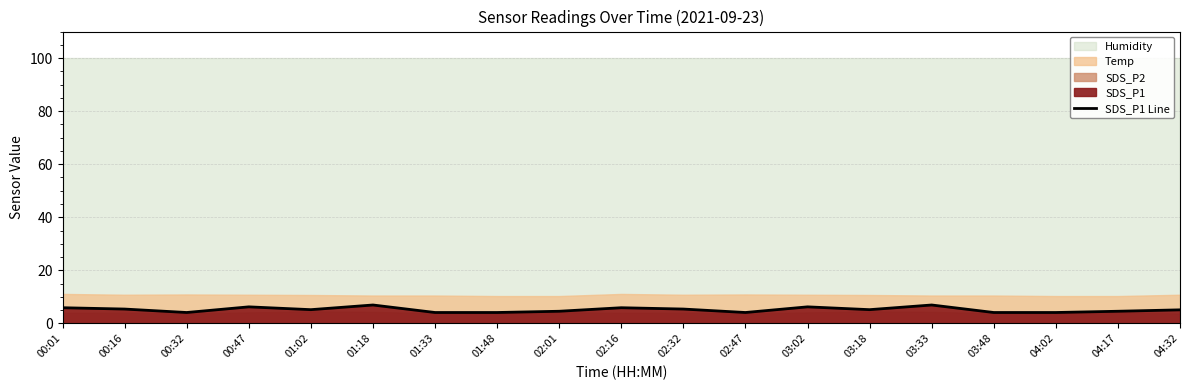

Is it true that the value at 00:32 is 4.1?

True